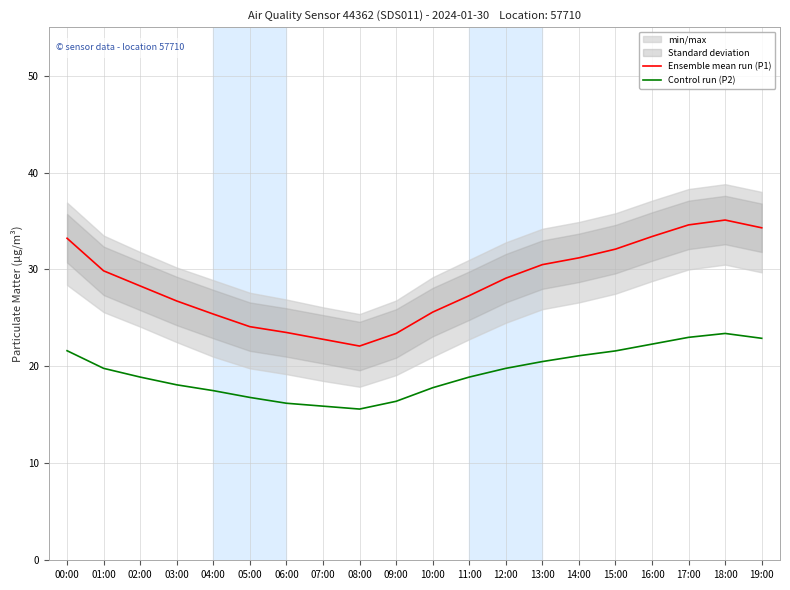

List the labels in order of Control run (P2) value, largest first.

18:00, 17:00, 19:00, 16:00, 00:00, 15:00, 14:00, 13:00, 01:00, 12:00, 02:00, 11:00, 03:00, 10:00, 04:00, 05:00, 09:00, 06:00, 07:00, 08:00